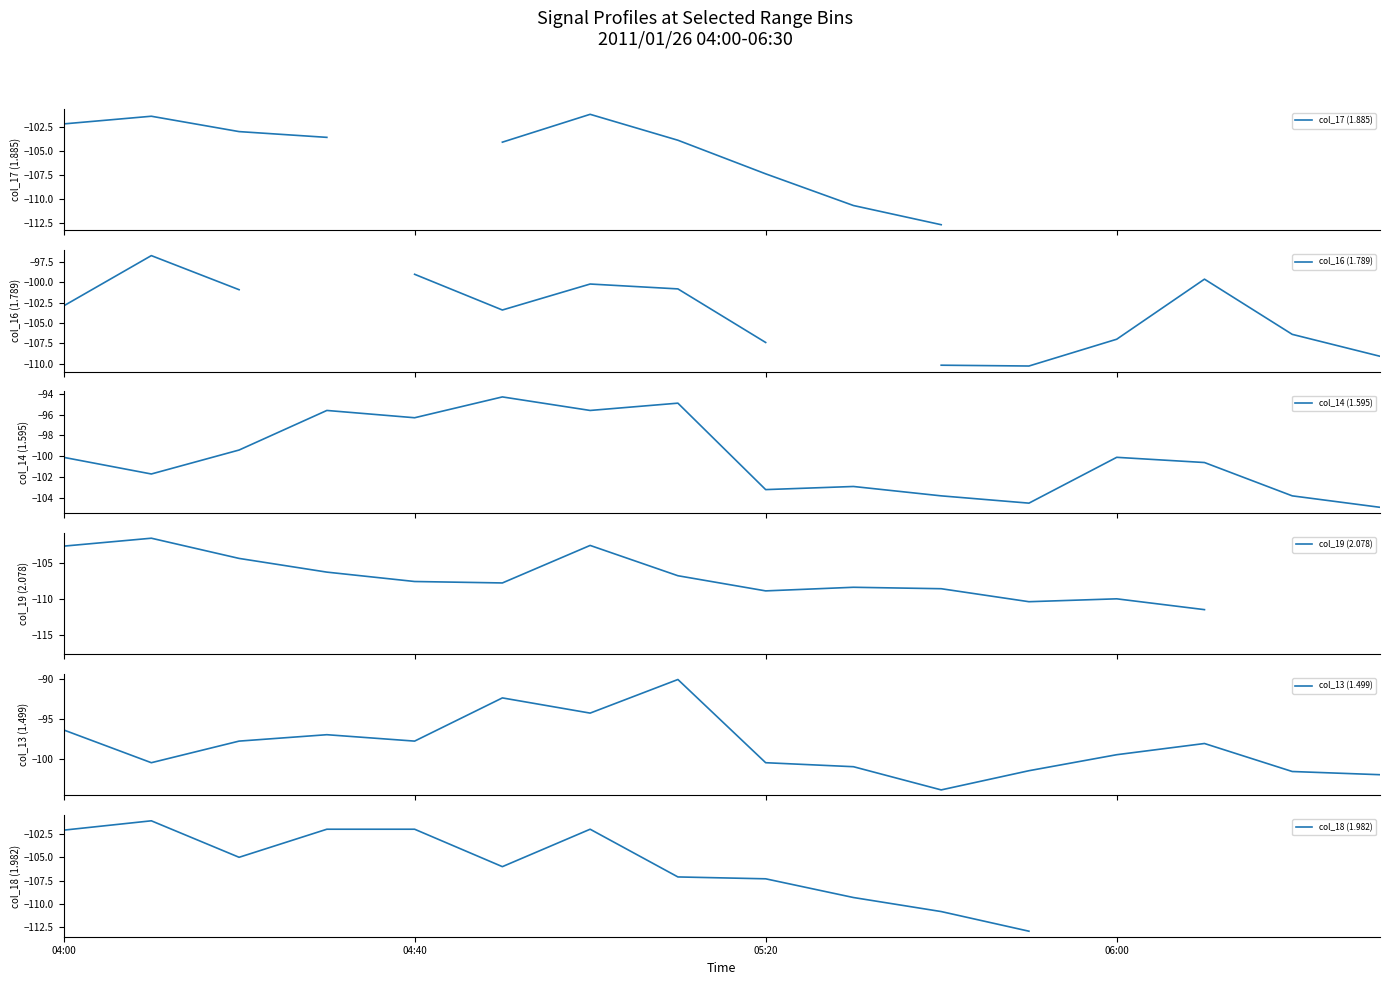

Is it true that col_19 (2.078) equals -102.6 at 6?

True